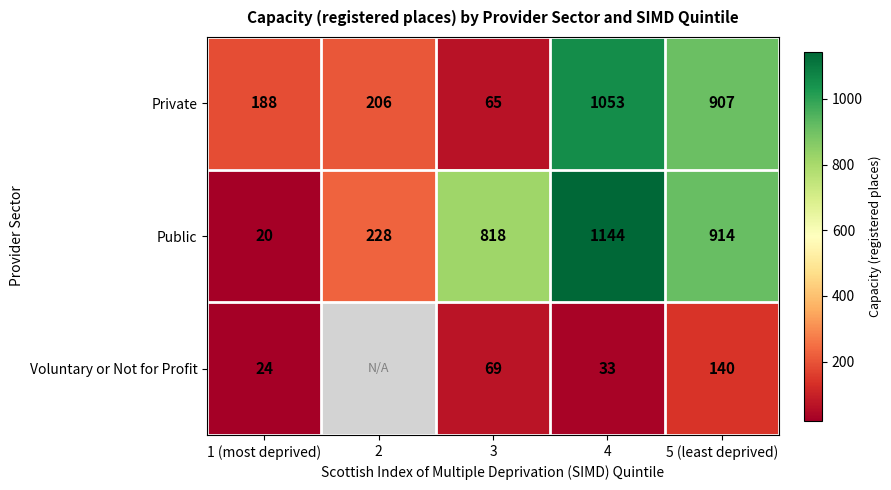

At 4, list the series in order from largest to smallest.

Public, Private, Voluntary or Not for Profit